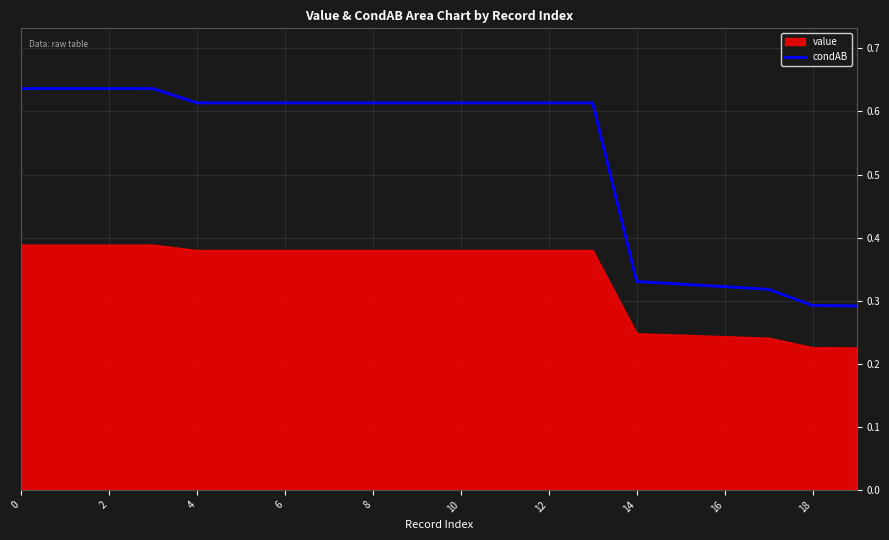

Where is the data nearest to the value 0?

19